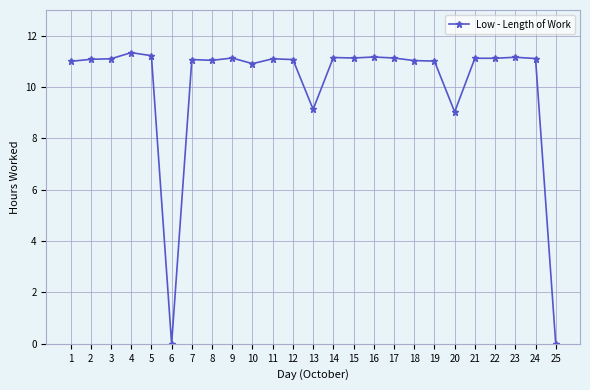

What is the difference between the maximum and minimum values?

11.3